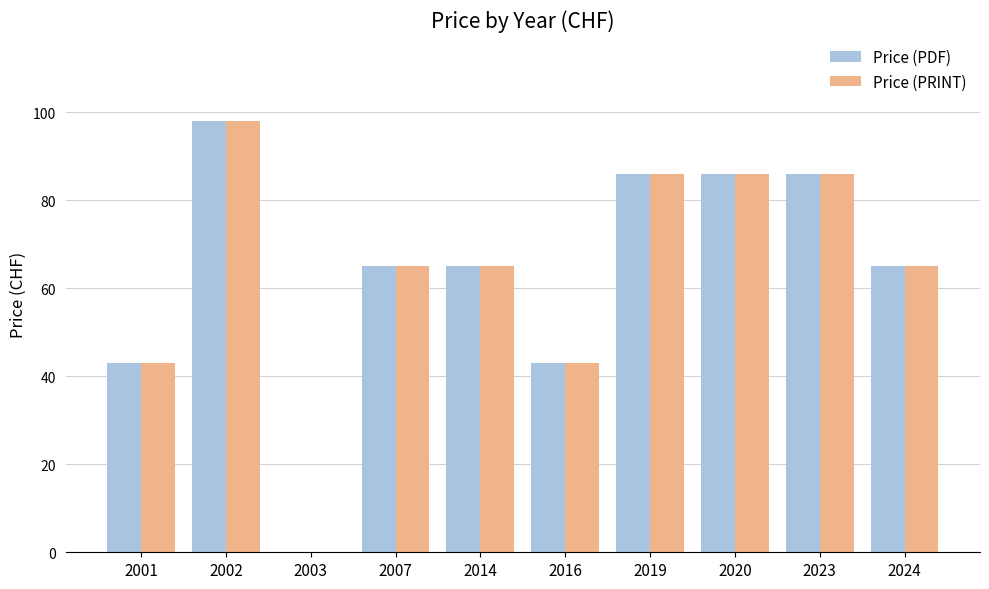

Reading left to right, what are all the values shown in this chart?

Price (PDF): 43	98	0	65	65	43	86	86	86	65
Price (PRINT): 43	98	0	65	65	43	86	86	86	65